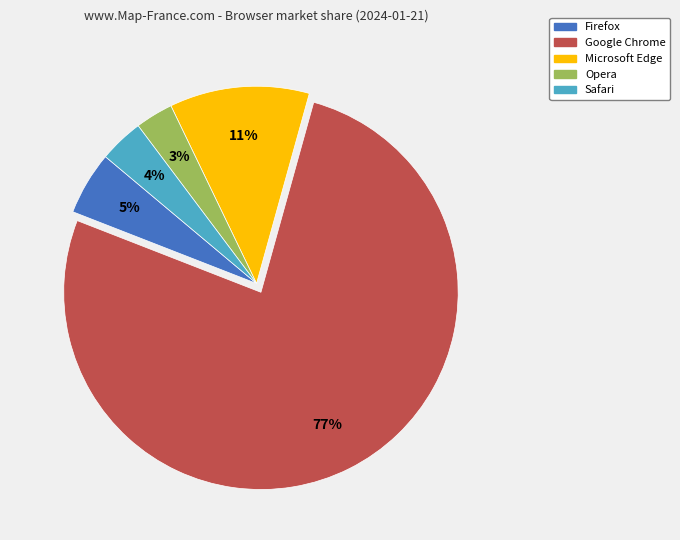

How many slices are in this pie chart?

5